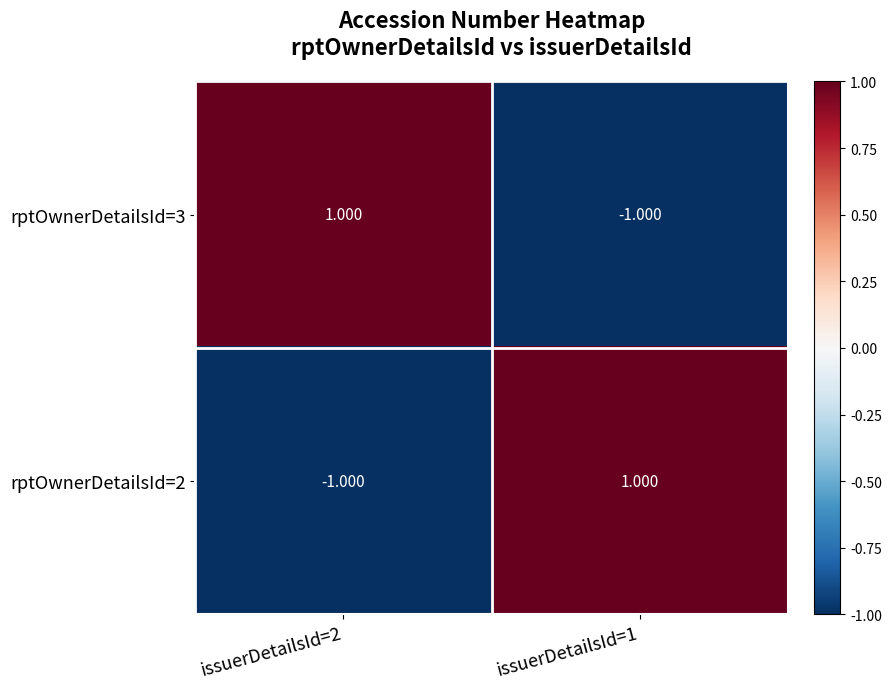

How many data points does each series have?

2